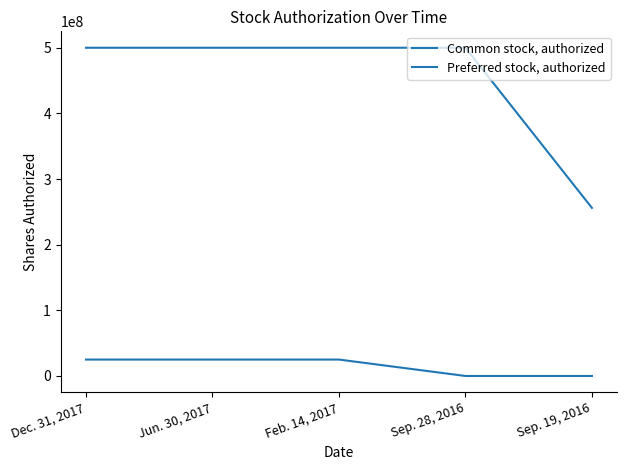

Rank the series by their maximum value, from highest to lowest.

Common stock, authorized, Preferred stock, authorized